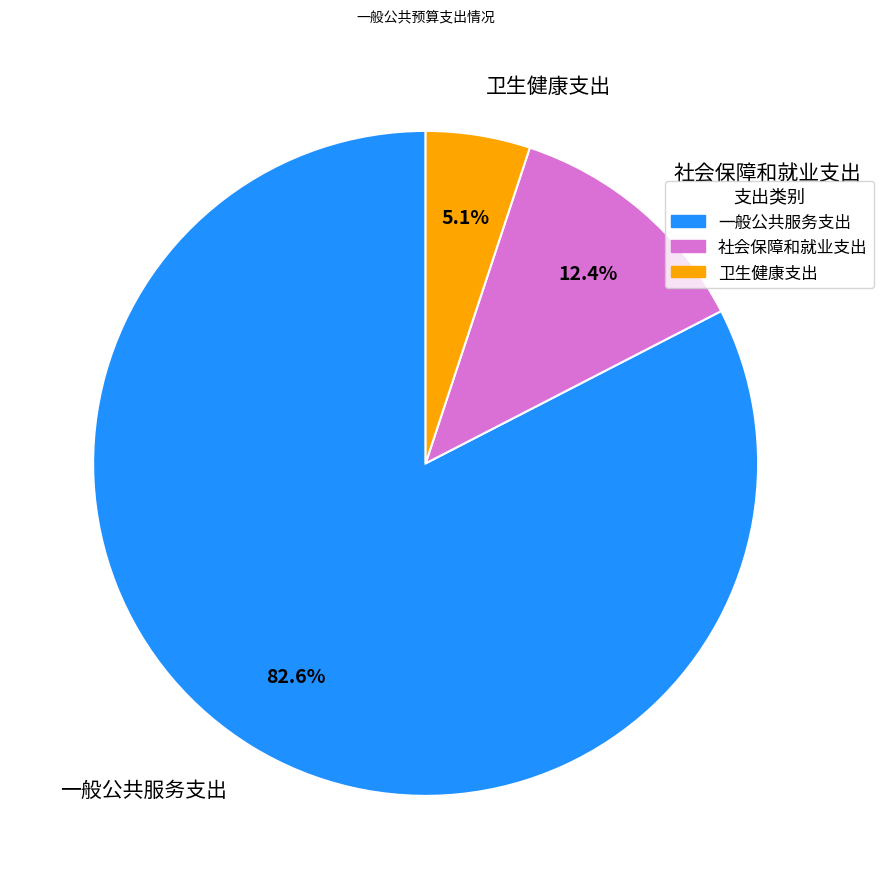

To the nearest percent, what is the difference between the 社会保障和就业支出 and 一般公共服务支出 slice percentages?

70%